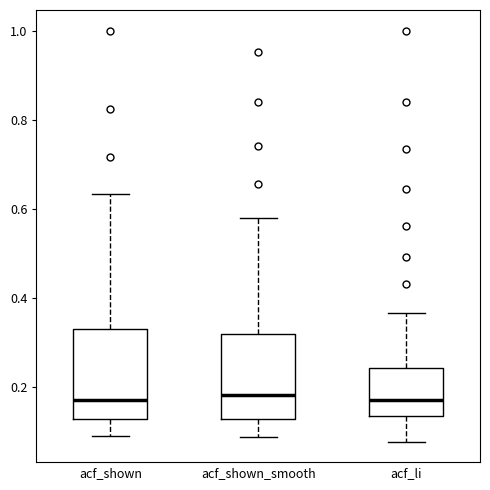

Where does the lower whisker of the box for acf_shown_smooth end on the y-axis? The values are not printed on the chart, so give them approximately, as read against the axis.

0.08